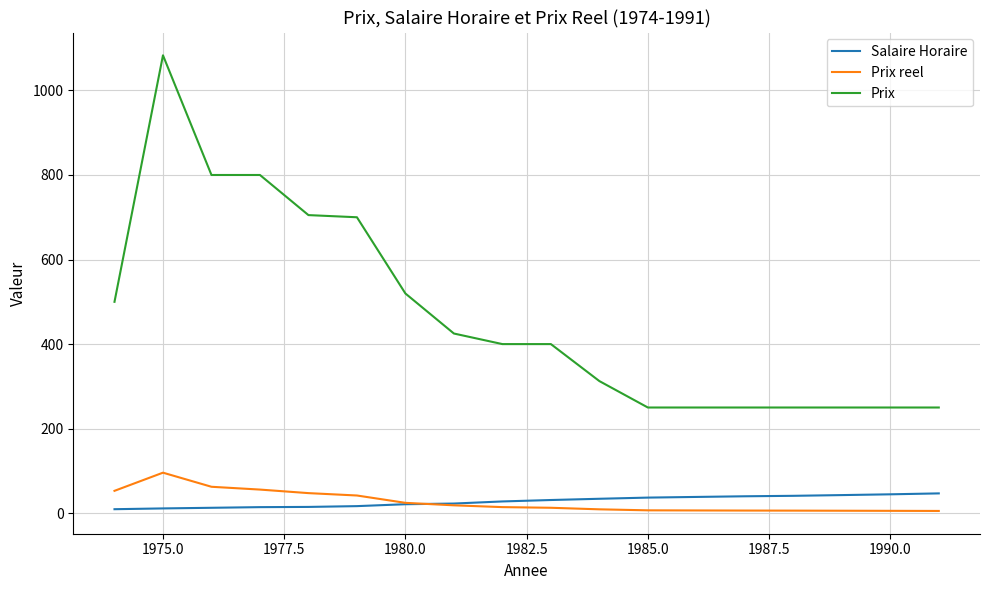

True or false: Salaire Horaire and Prix cross at least once.

False